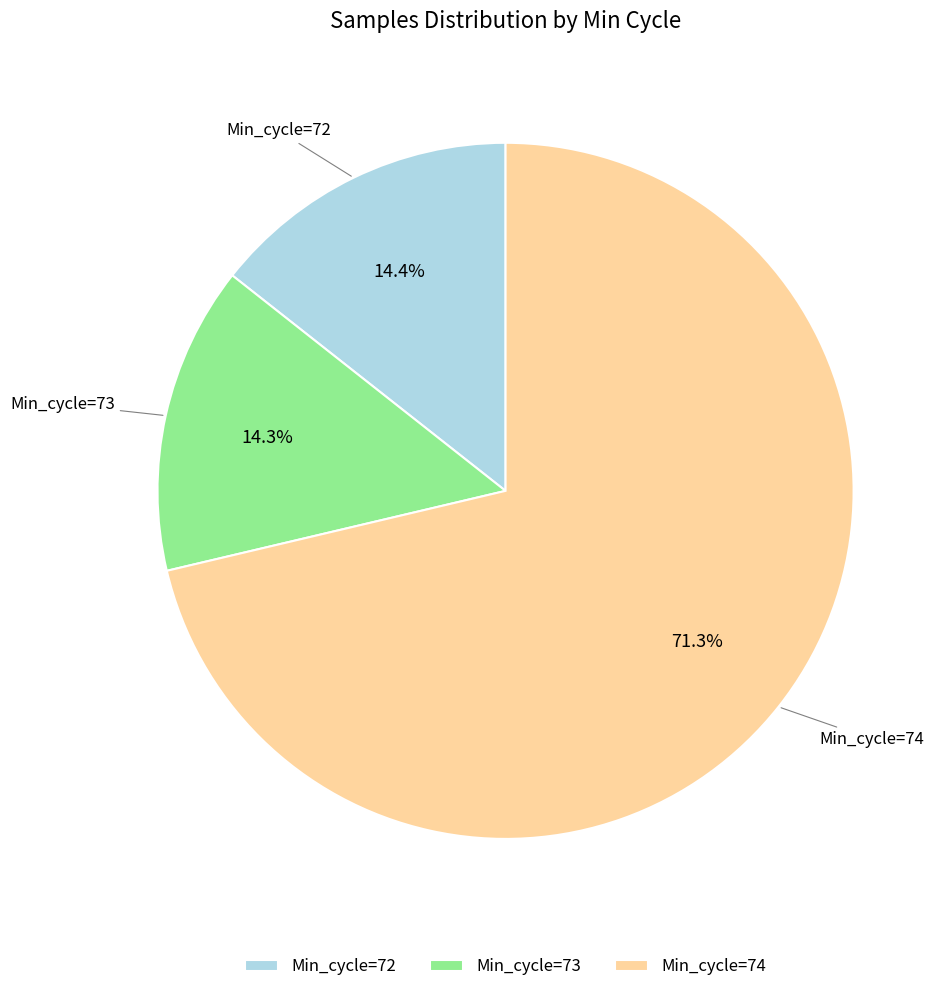

What percentage do Min_cycle=74 and Min_cycle=72 together represent?

85.7%